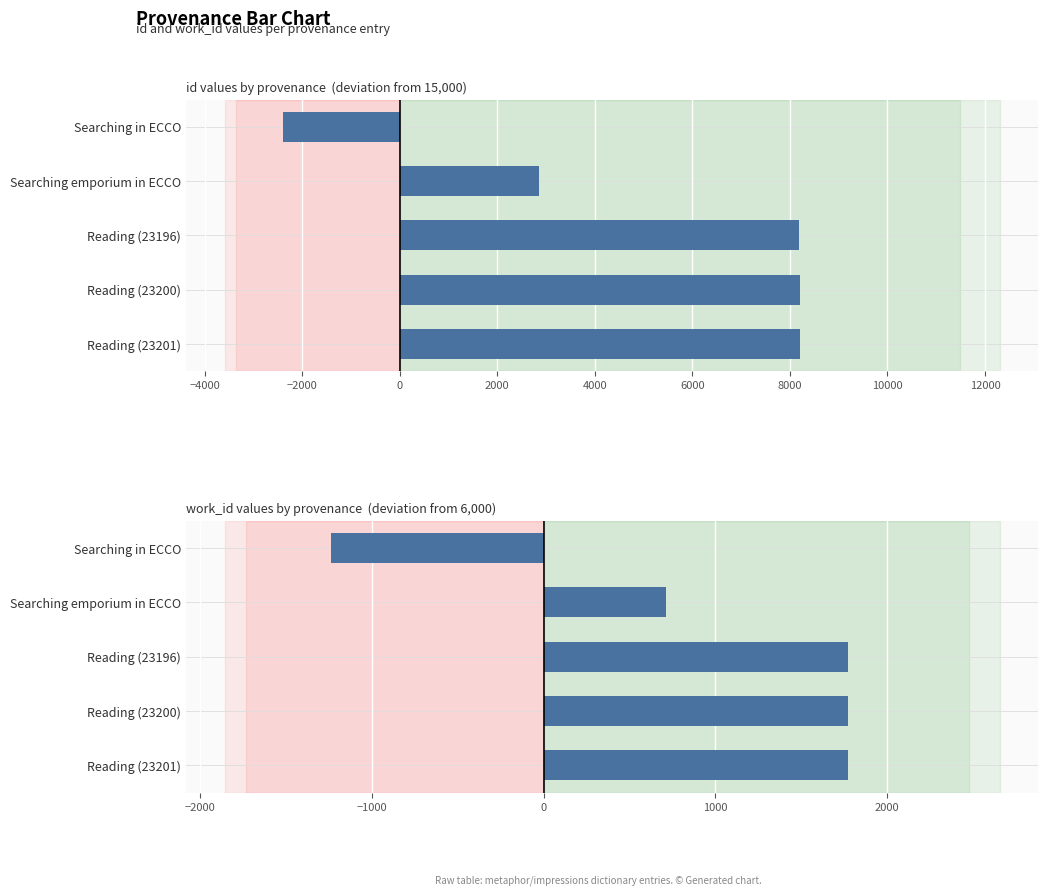

How many groups of bars are there?

5